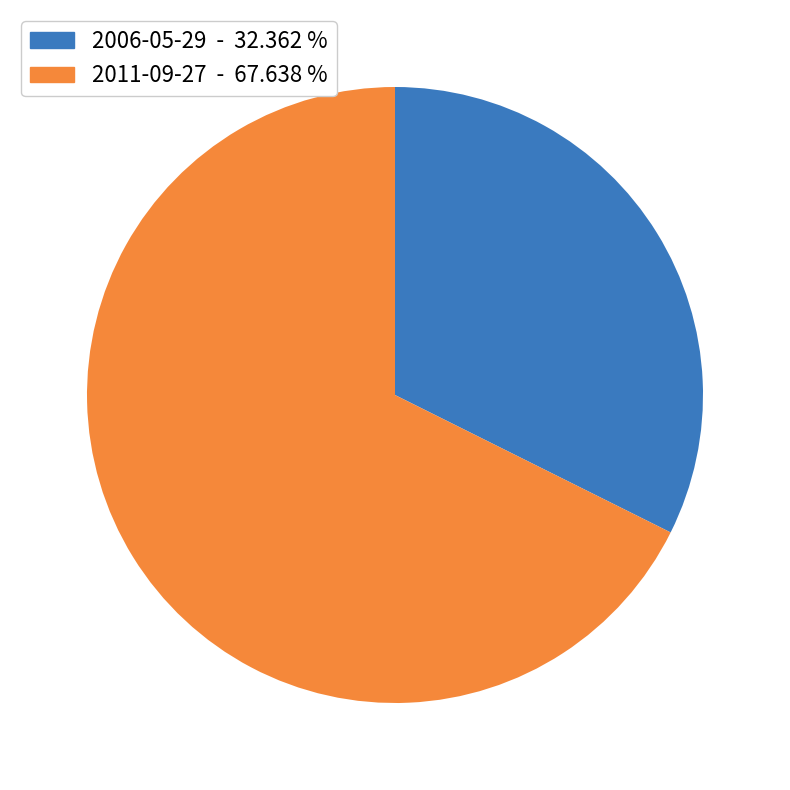

True or false: 2006-05-29 accounts for 32% of the total.

True